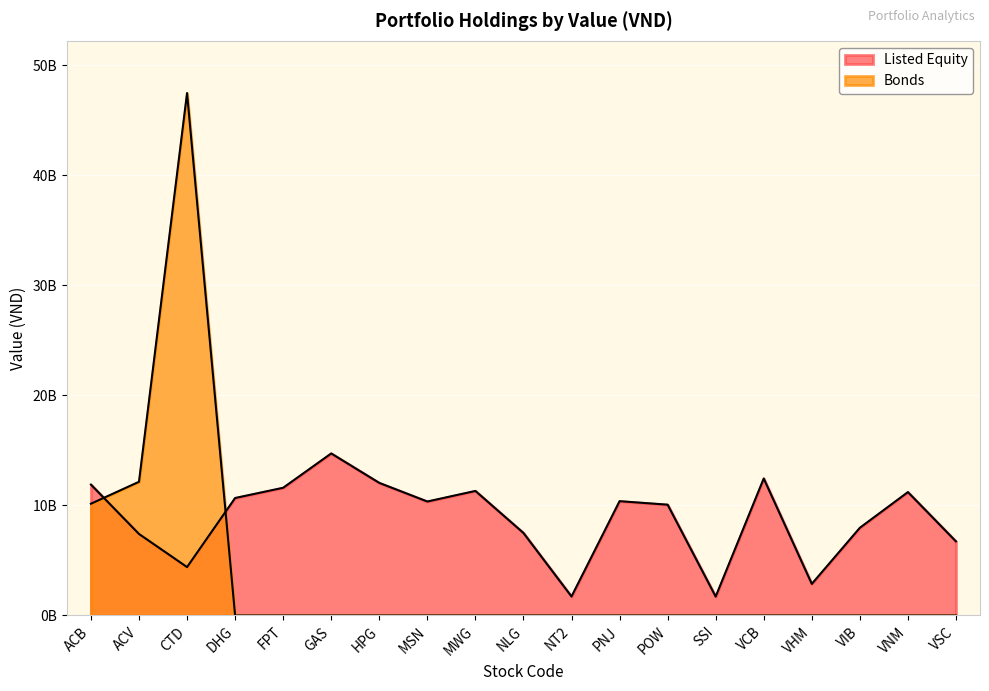

At which label does Bonds reach its peak?

CTD